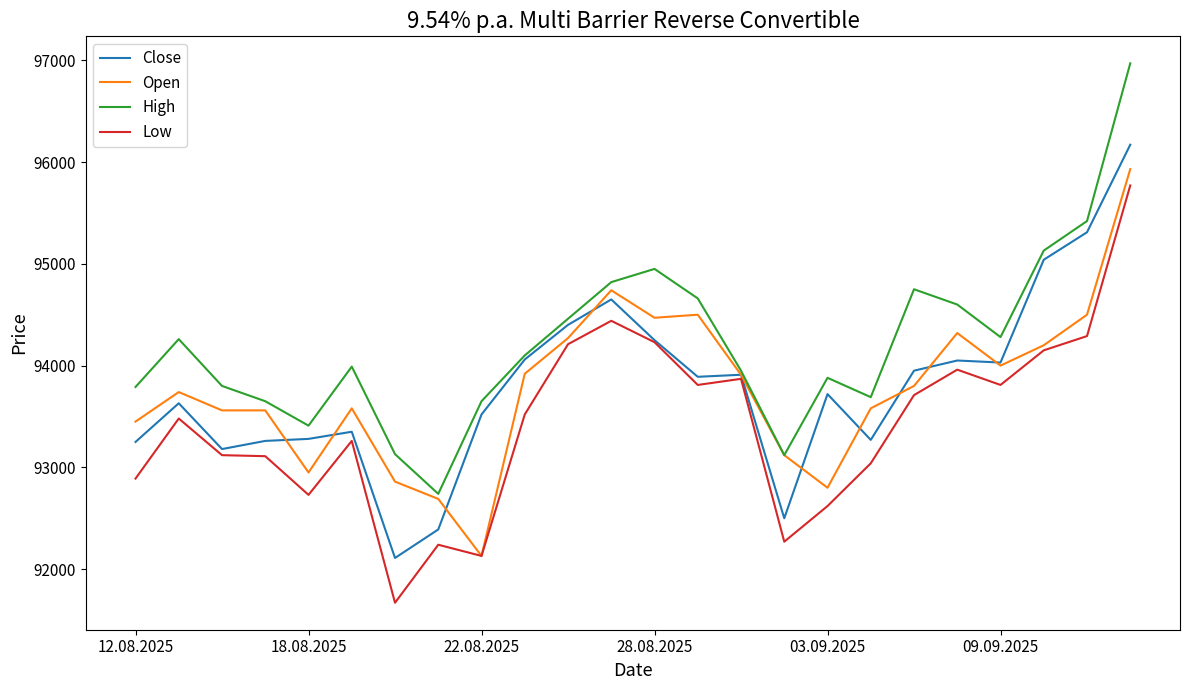

What is the average value of the Open series?

93774